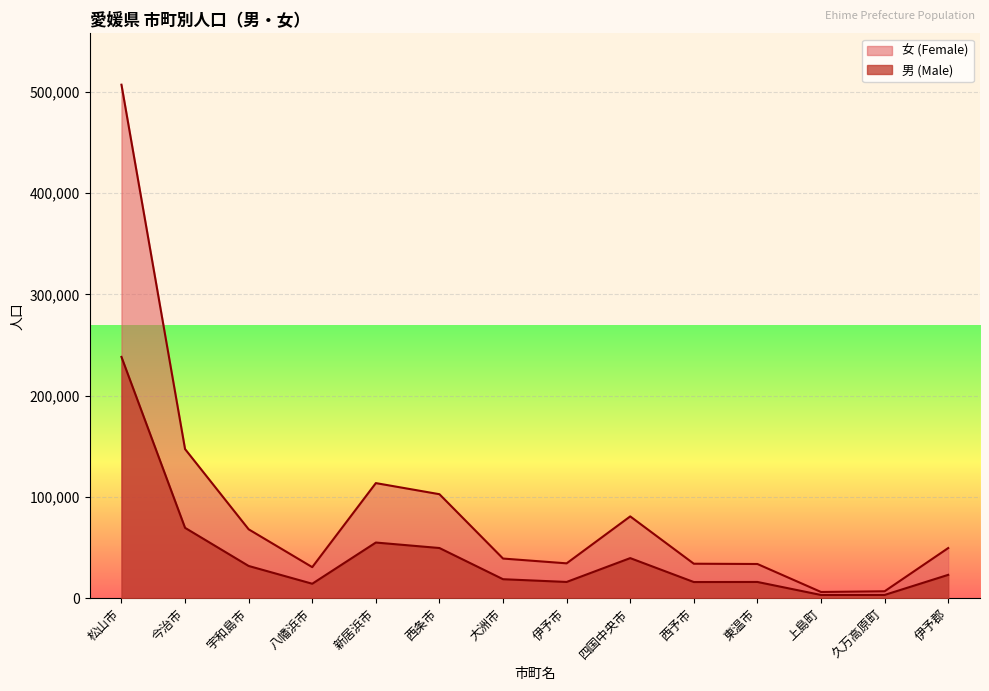

Which category has the highest value in the 女 (Female) series?

松山市